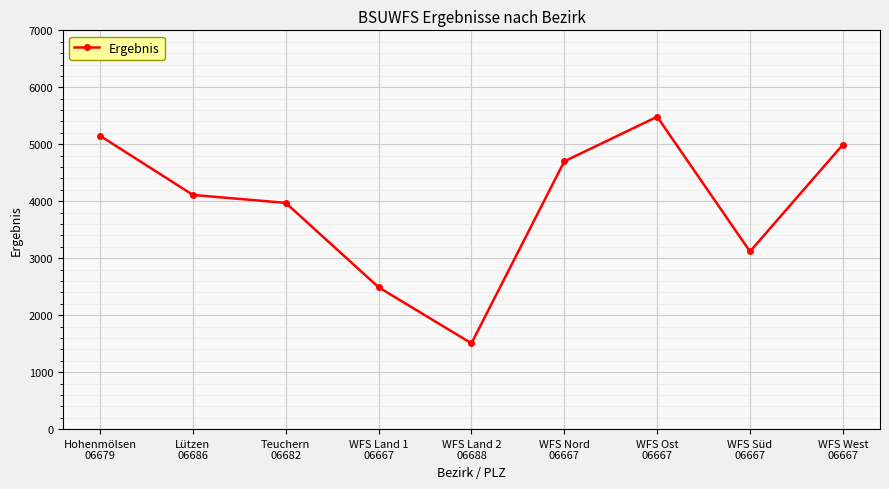

Reading right to left, what are all the values shown in this chart?

WFS West
06667=4993	WFS Süd
06667=3118	WFS Ost
06667=5483	WFS Nord
06667=4700	WFS Land 2
06688=1506	WFS Land 1
06667=2490	Teuchern
06682=3971	Lützen
06686=4111	Hohenmölsen
06679=5149